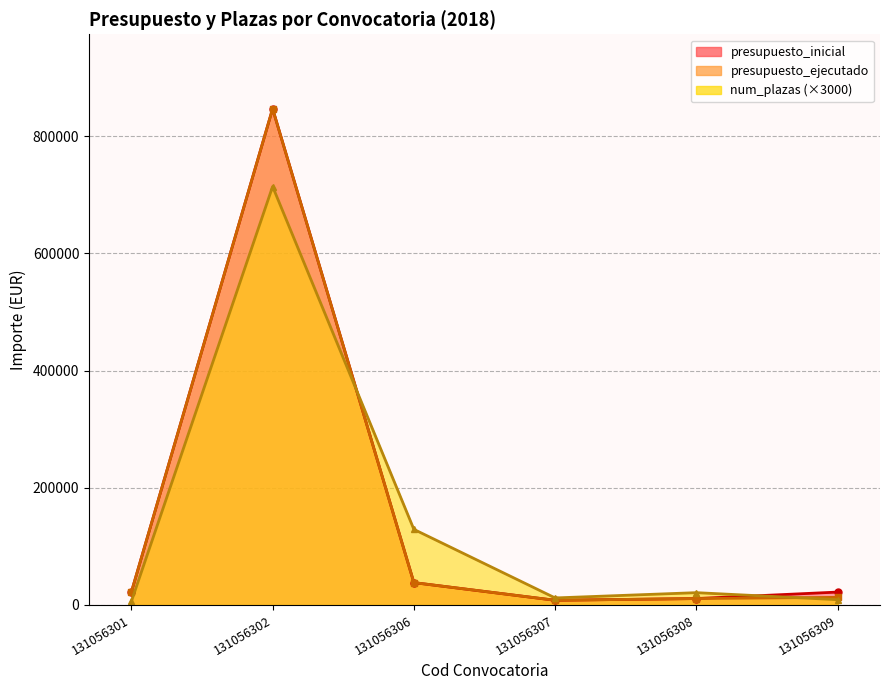

What is the value of the presupuesto_inicial point at the 2nd from the left?

846770